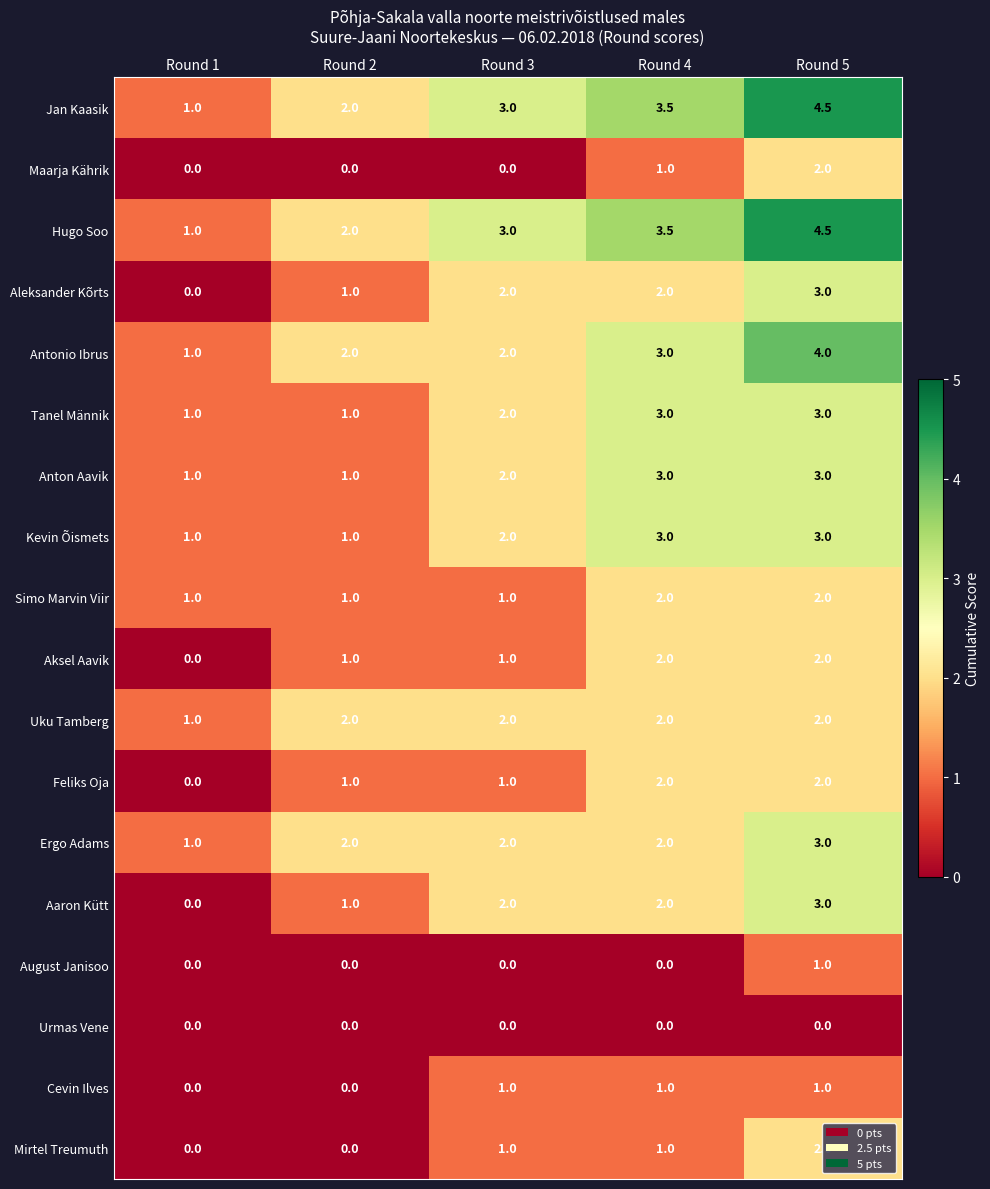

True or false: Aaron Kütt has a value of 1.1 at Round 5.

False